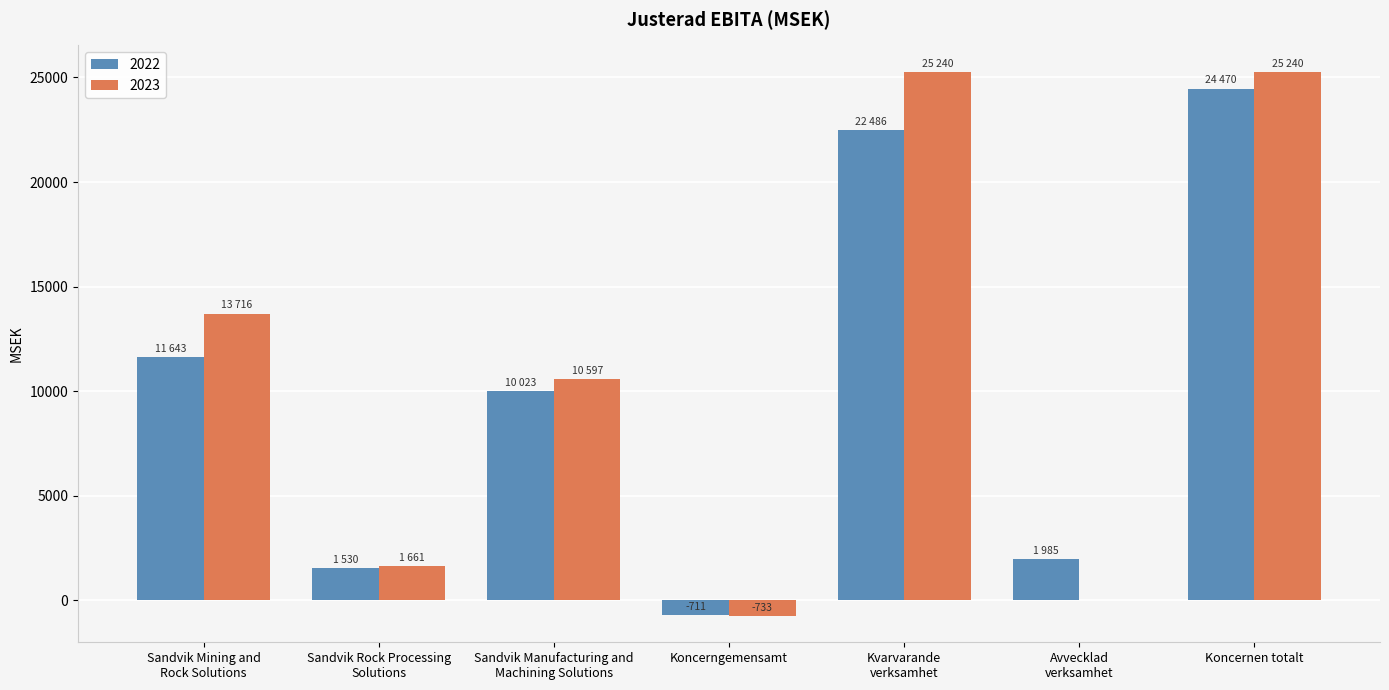

What is the maximum value shown in the chart?

25240